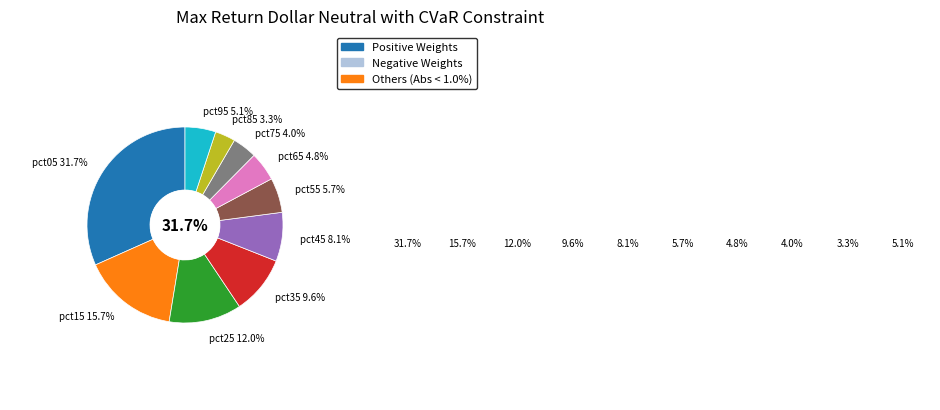

Is there a majority slice in this chart?

No